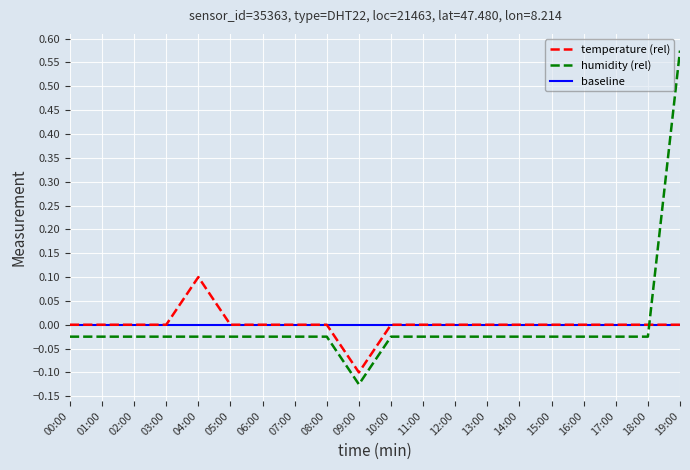

How many values in humidity are above zero?

1